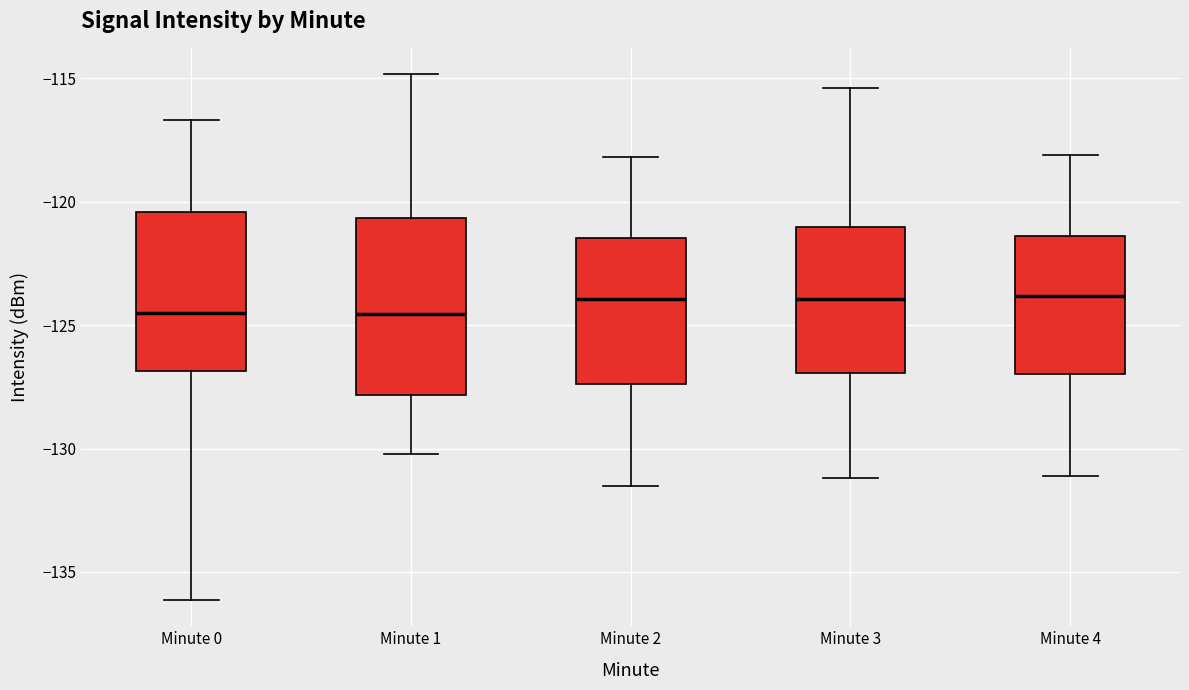

Comparing the boxes themselves (not the whiskers), which one is the tallest?

Minute 1